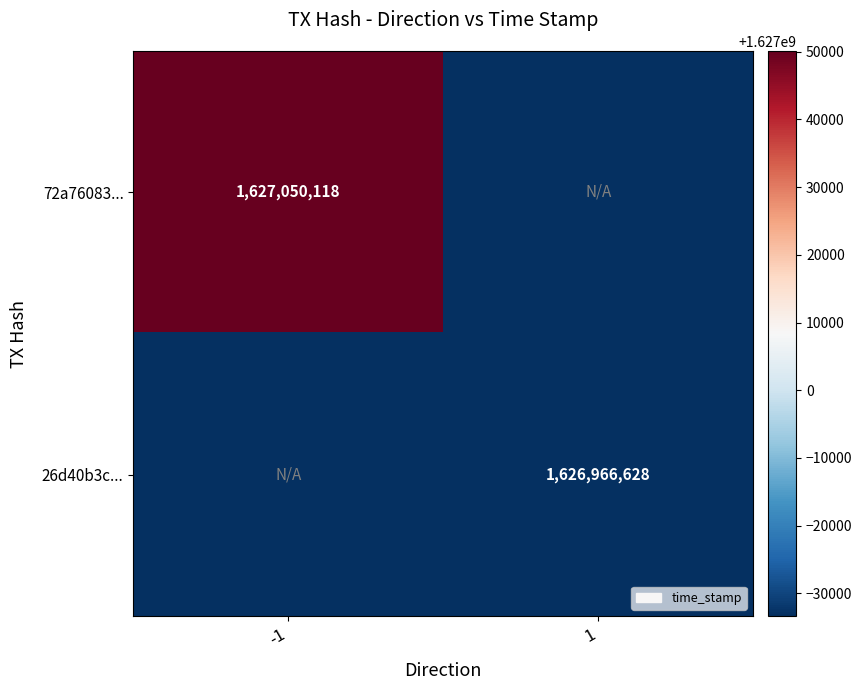

What is the total value across all series at -1?

1627050118